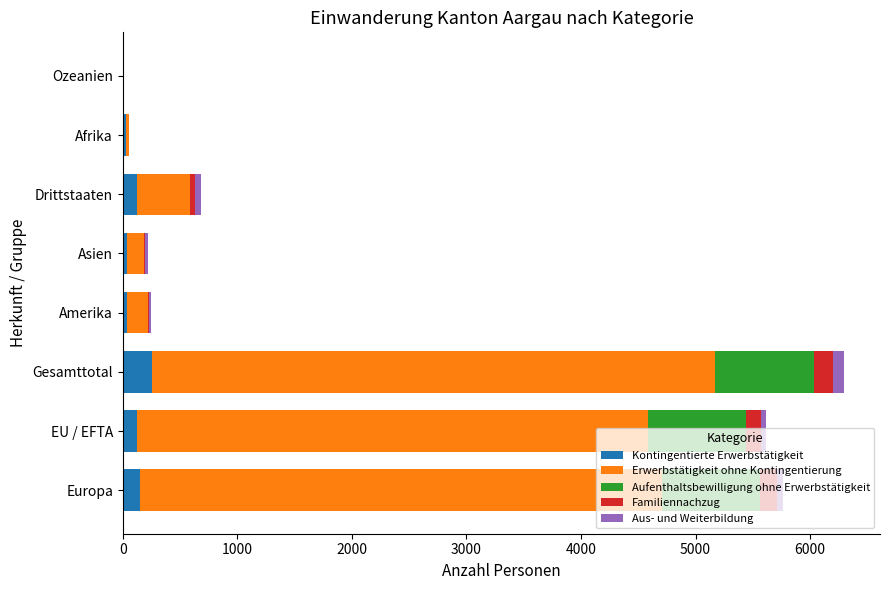

What is the sum of all Kontingentierte Erwerbstätigkeit values?

753